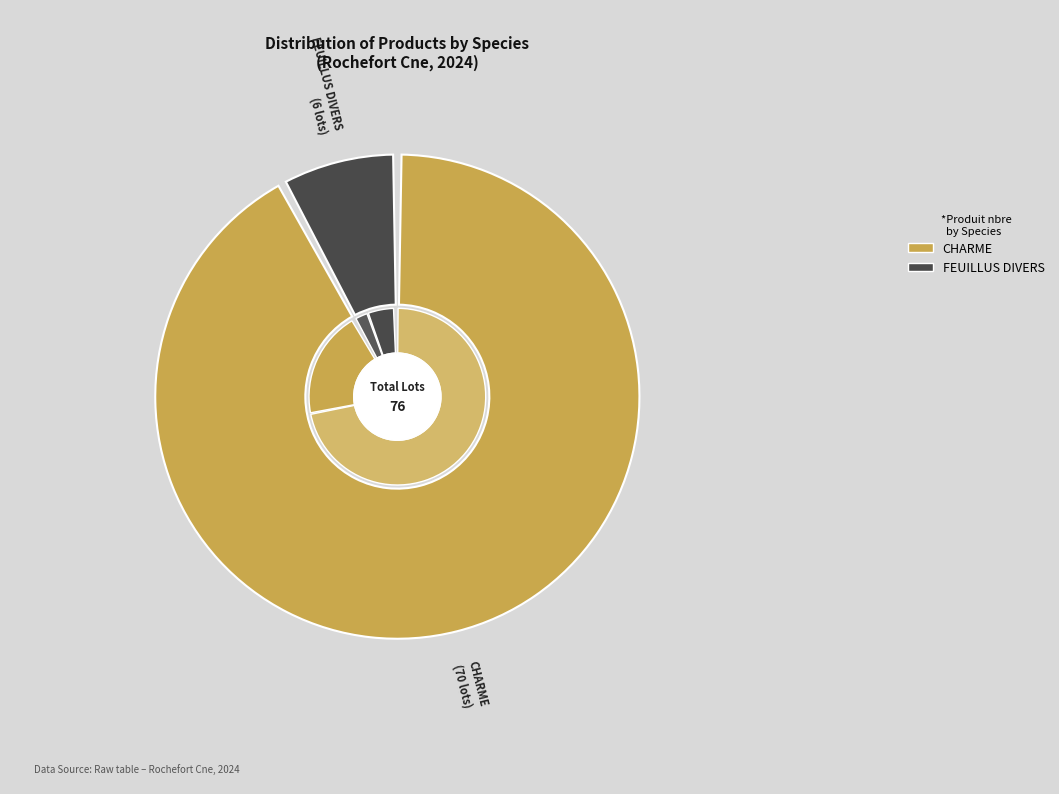

Rank the series at FEUILLUS DIVERS from lowest to highest value.

FEUILLUS DIVERS, CHARME